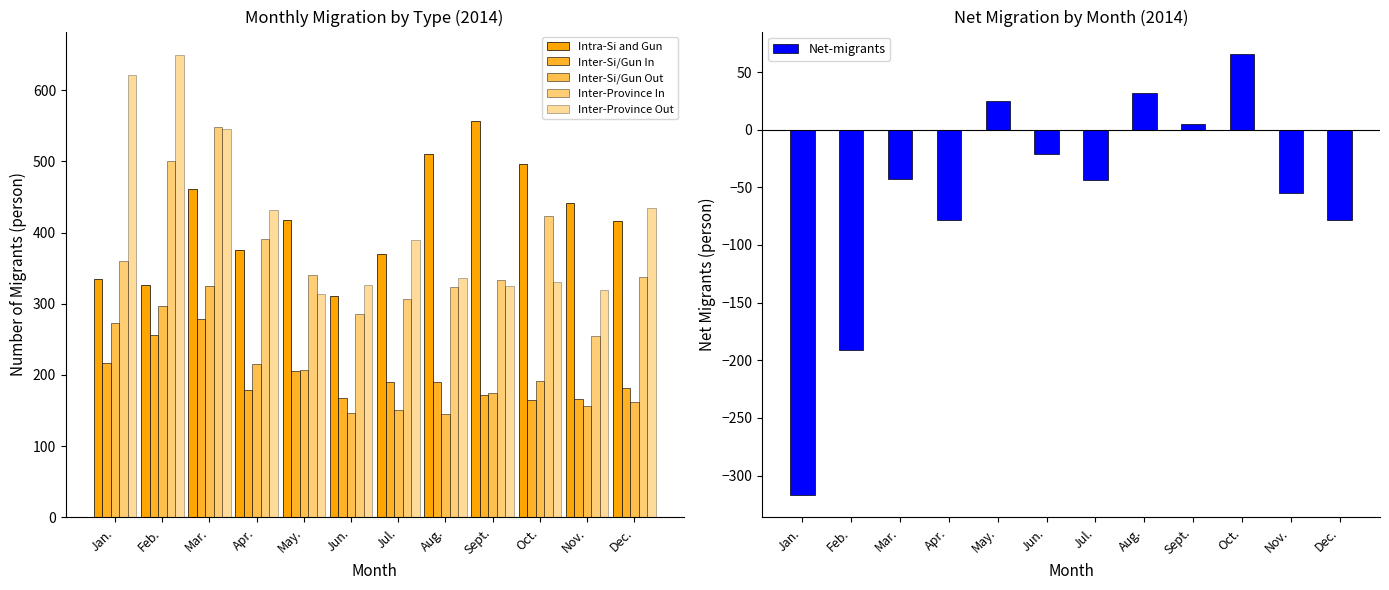

At which label does Inter-Province Out first exceed 390?

Jan.